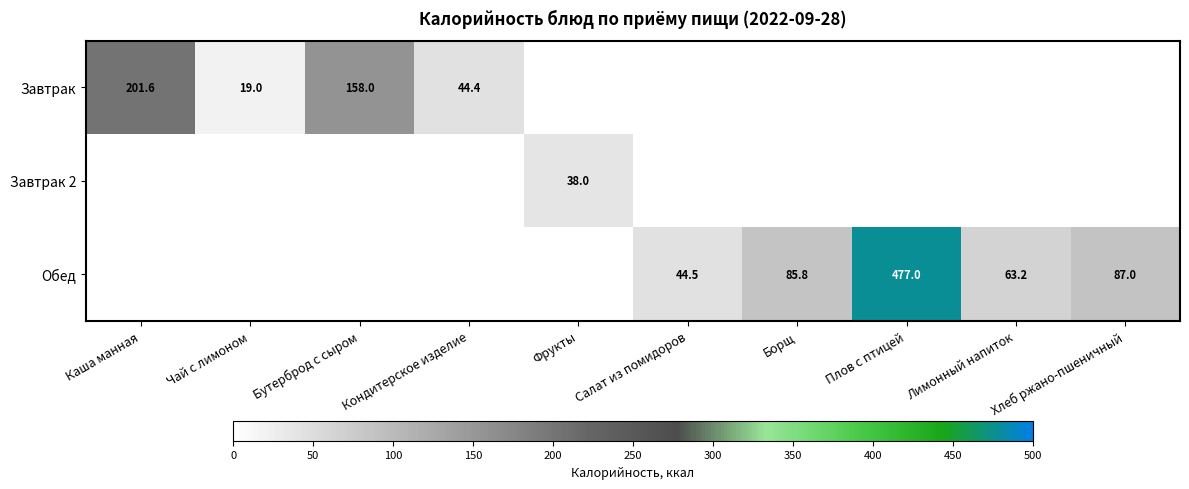

The Завтрак 2 series shows 38.0 at Фрукты. True or false?

True